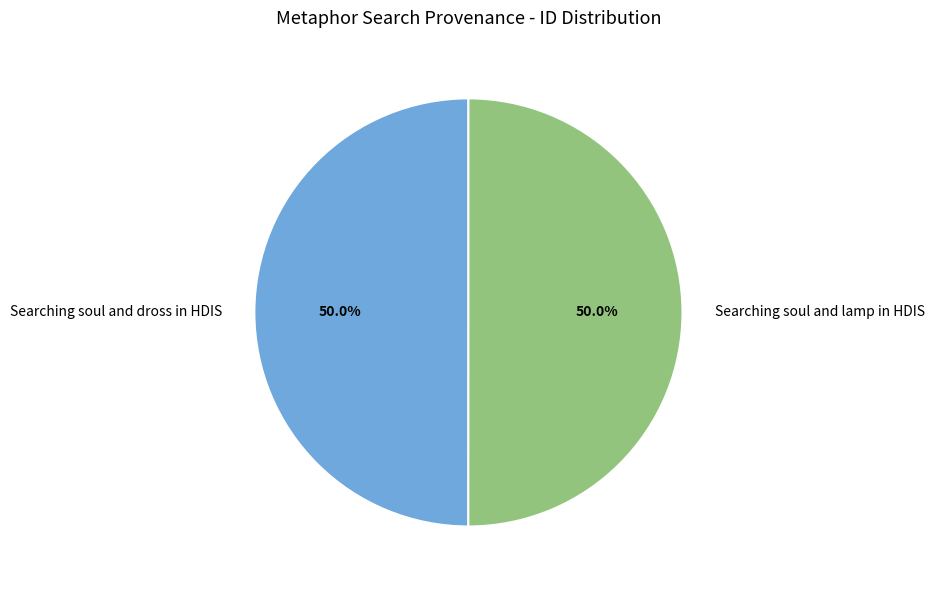

Is the sum of Searching soul and dross in HDIS and Searching soul and lamp in HDIS greater than half?

Yes